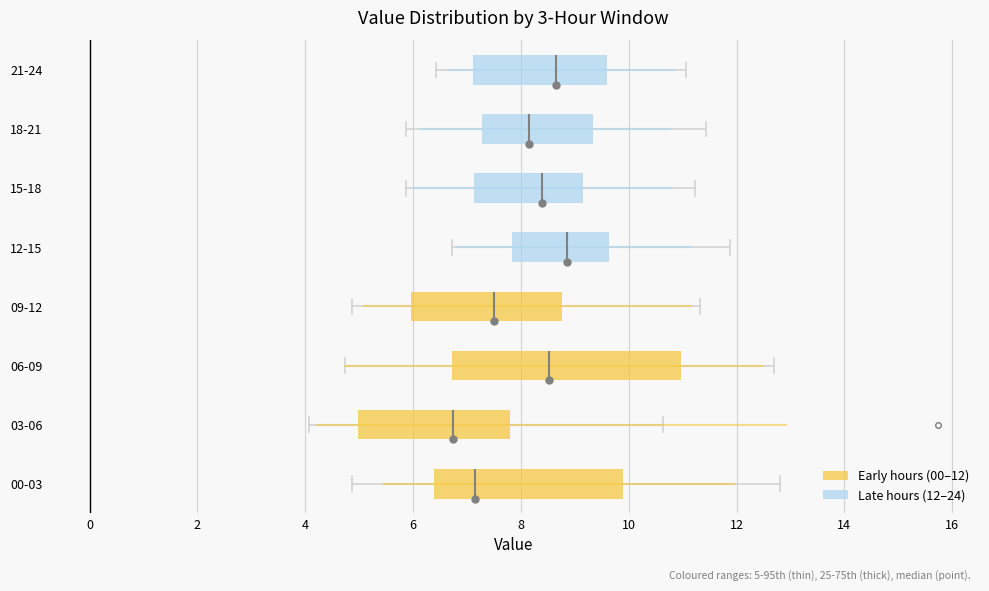

Which box has the furthest to the left median line?

03-06